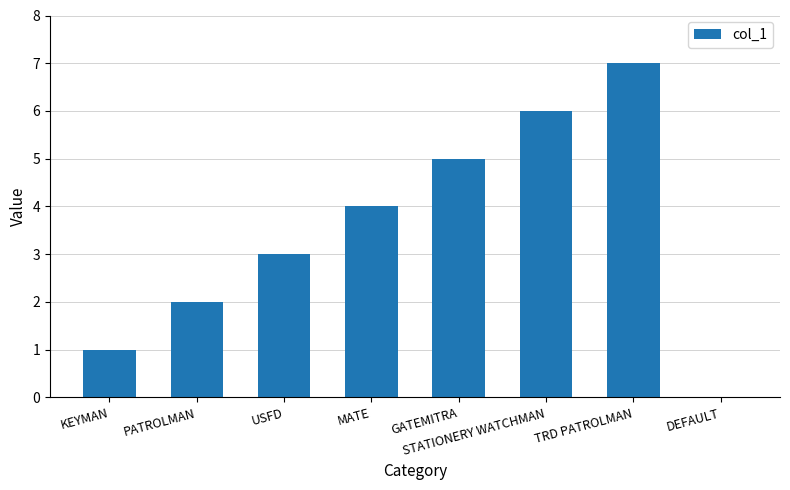

What is the sum of the values at GATEMITRA and MATE?

9